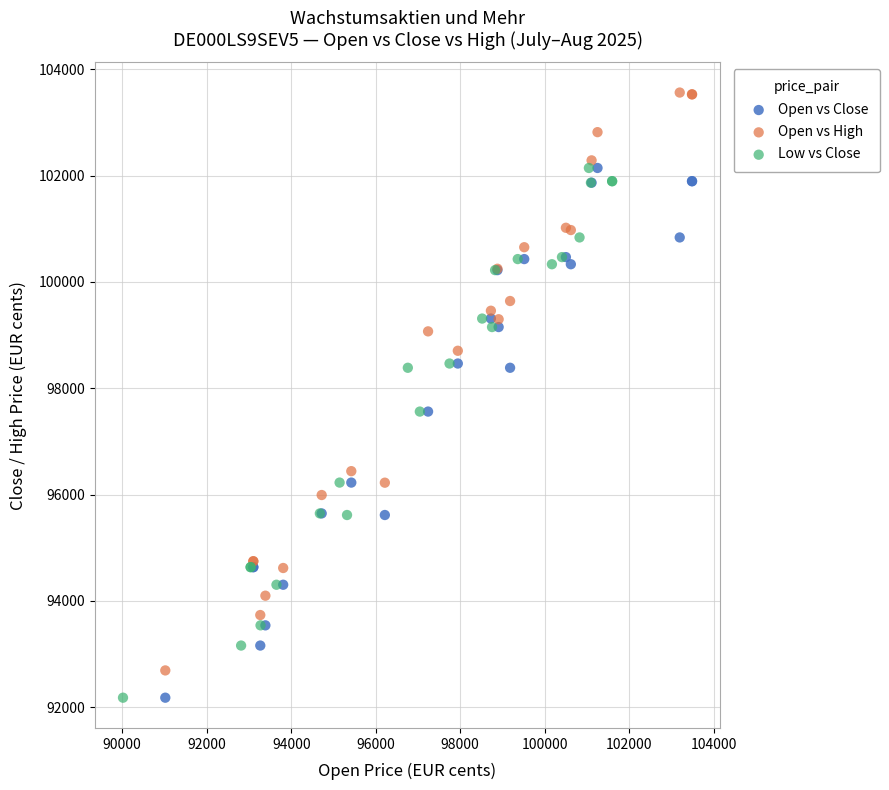

Which series contains the highest Y value?

Open vs High